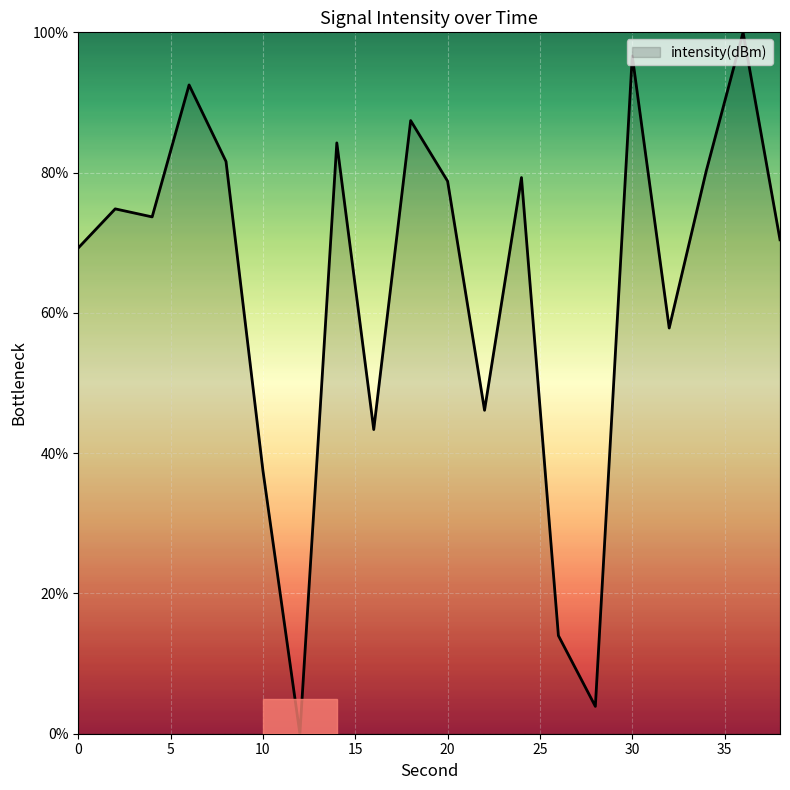

What is the greatest value displayed?

100.0